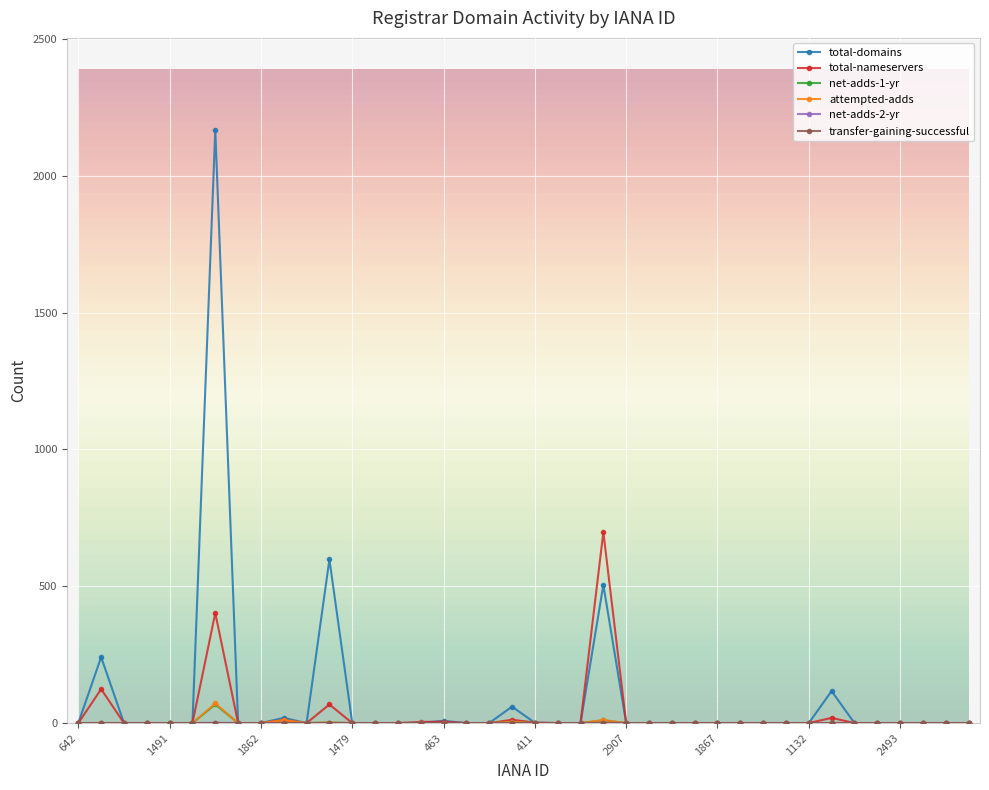

Which series has the widest spread of values?

total-domains